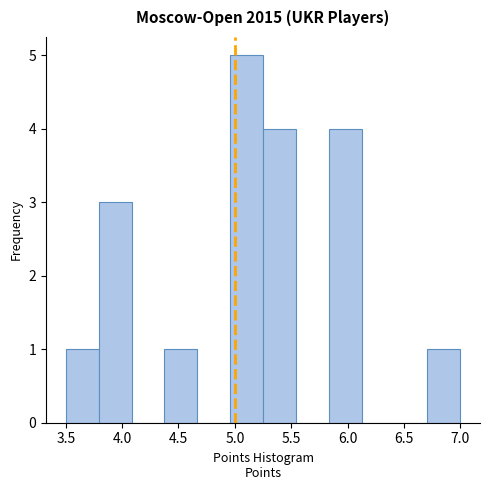

What is the height of the bar covering 4.95 to 5.25 on the x-axis? Neither the bar edges nor the heights are printed on the chart, so give them approximately, as read against the axes.

5